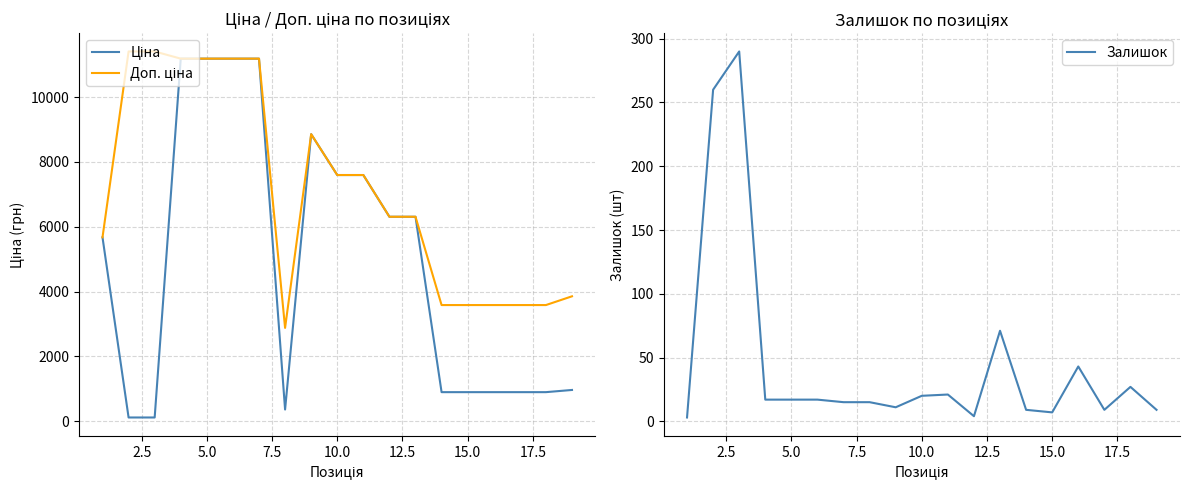

What is the highest value of the Залишок series?

290